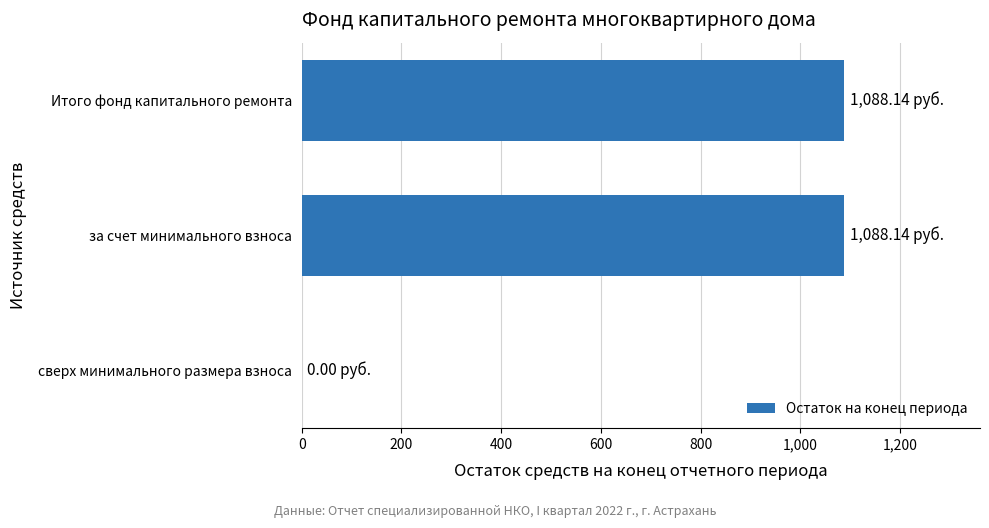

Approximately how many times larger is the value at за счет минимального взноса compared to Итого фонд капитального ремонта?

1.0